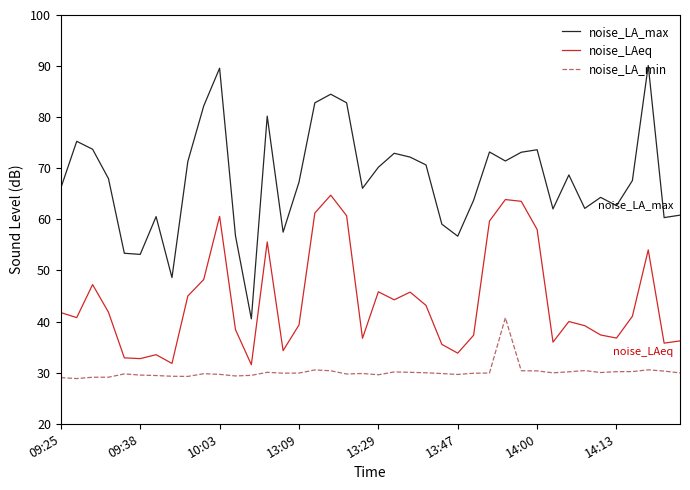

Is this an area chart (filled region under the line)?

No